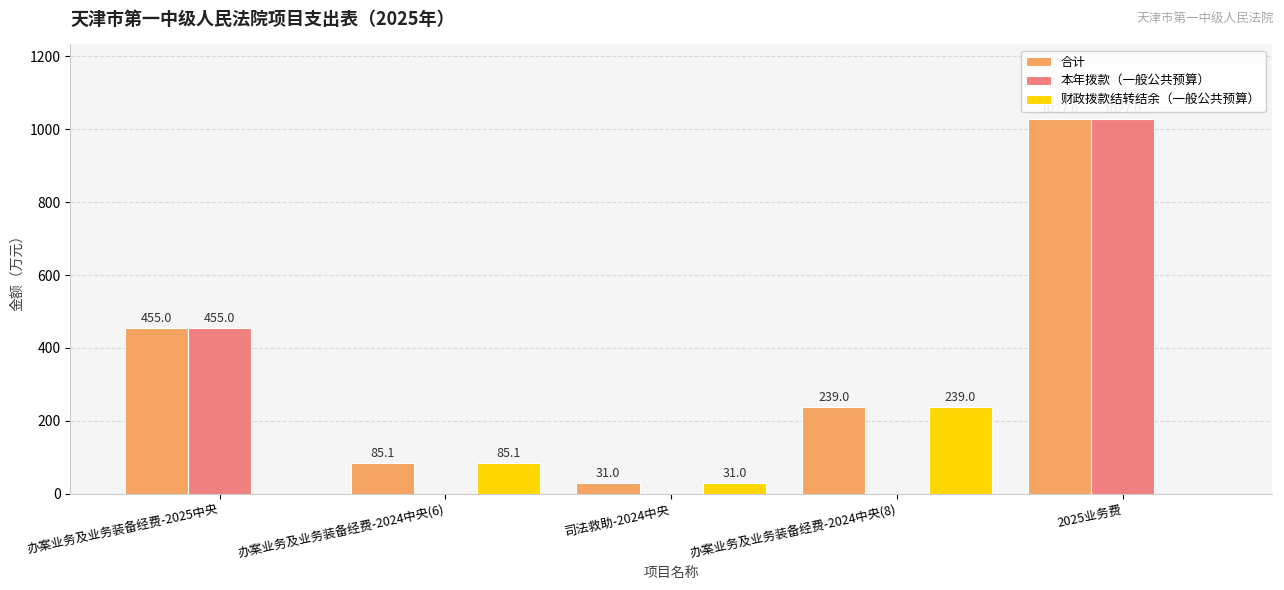

True or false: 本年拨款（一般公共预算） has a value of 776.1 at 办案业务及业务装备经费-2025中央.

False